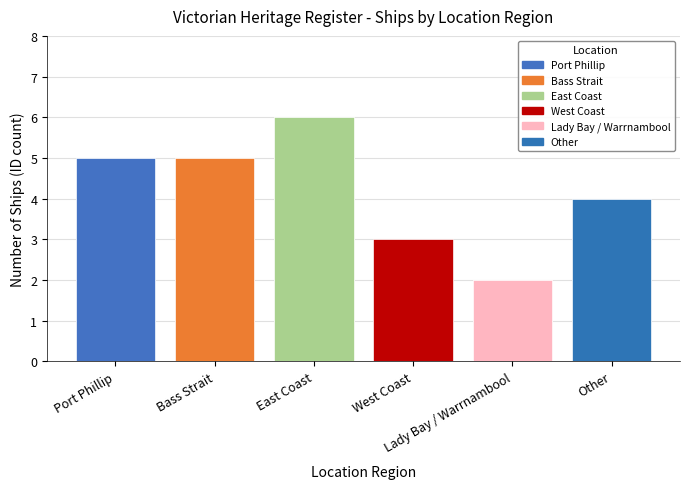

What is the average value?

4